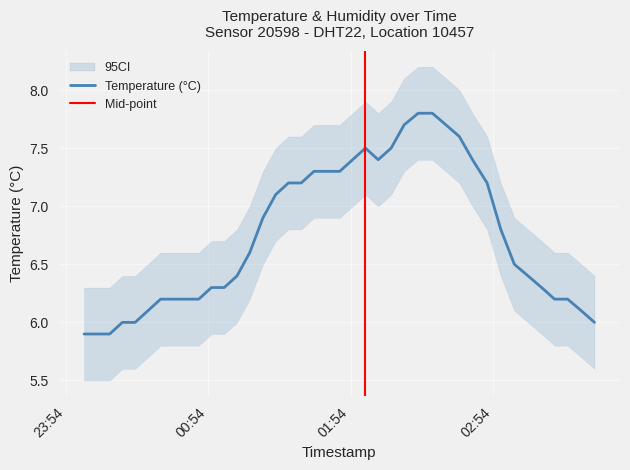

At which label is the value closest to 6?

2022-12-26T00:17:49